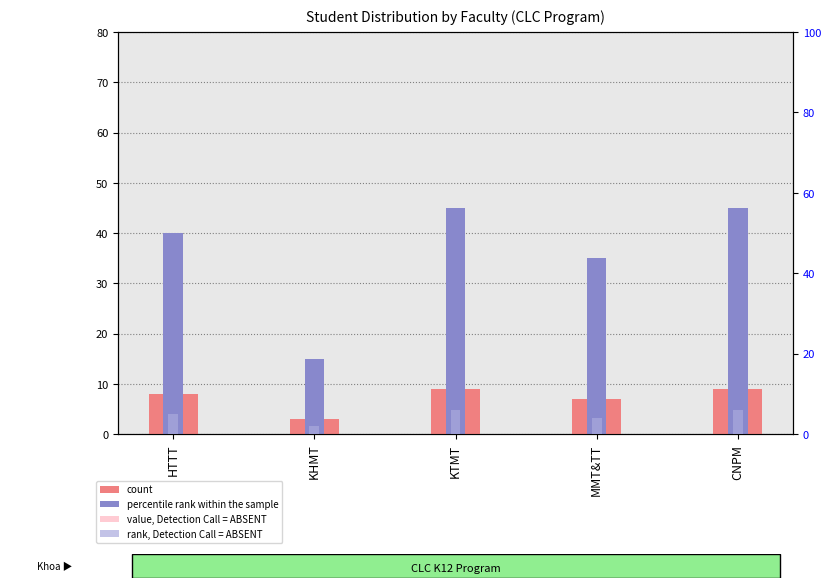

At how many categories does at least one series exceed 2?

5